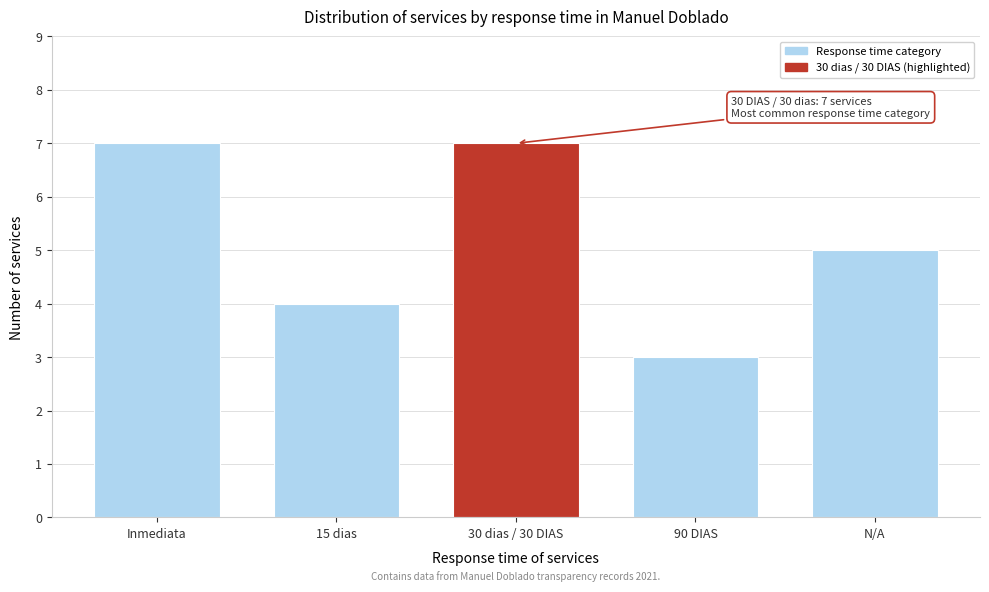

Reading left to right, extract all data points from this chart.

7	4	7	3	5